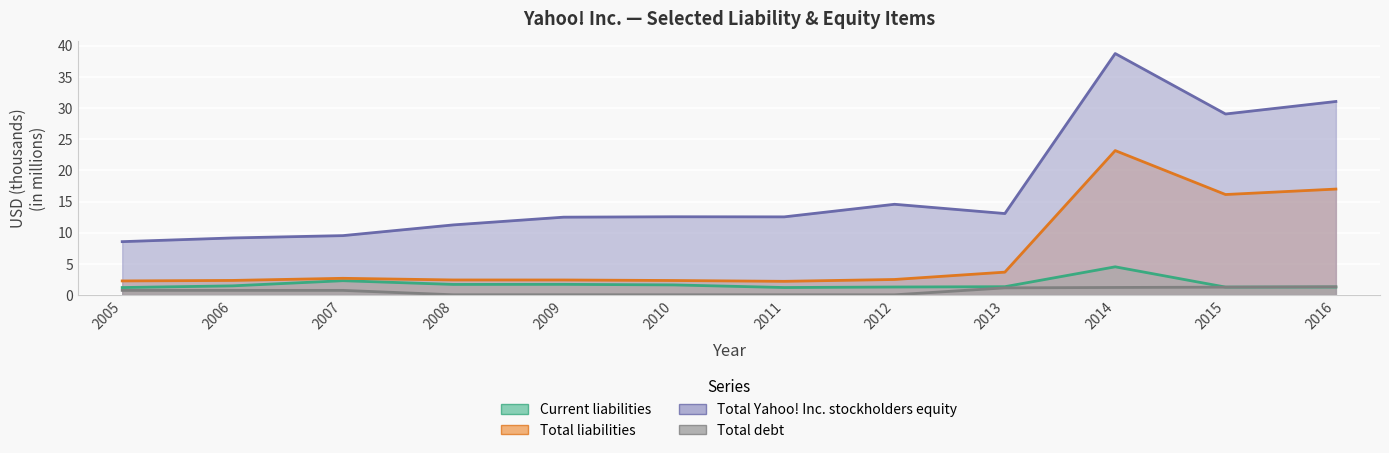

What is the minimum value for Total liabilities?

2.2